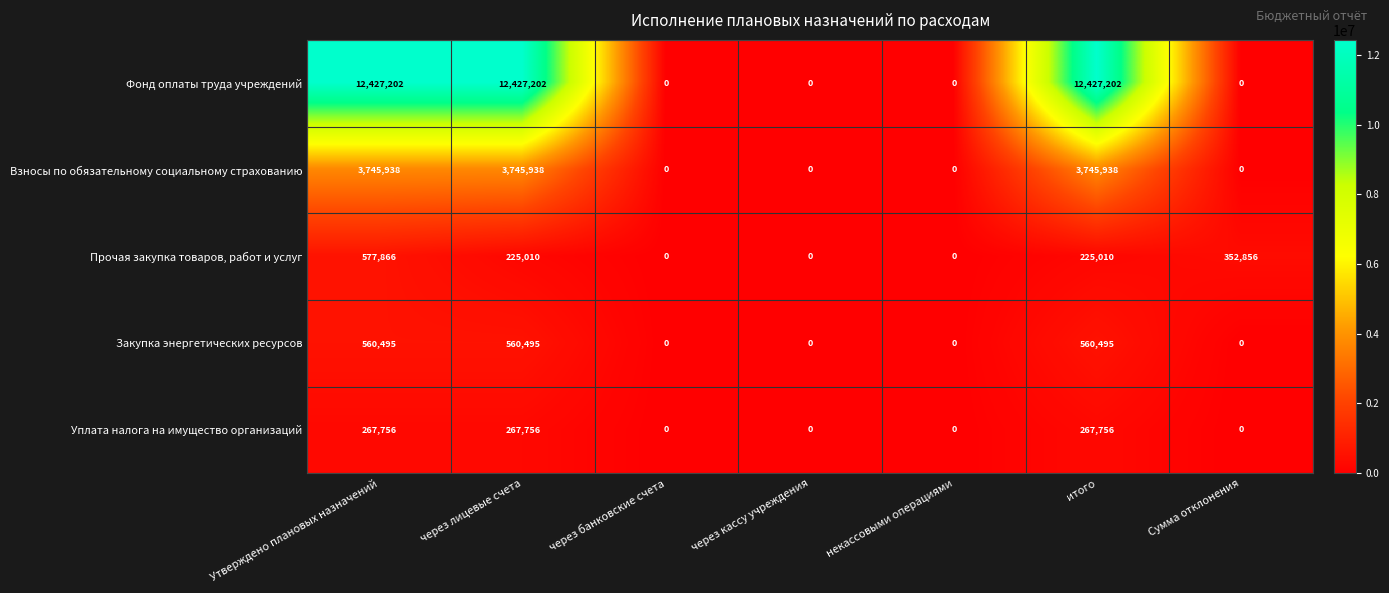

At how many categories does at least one series exceed 8320833?

3